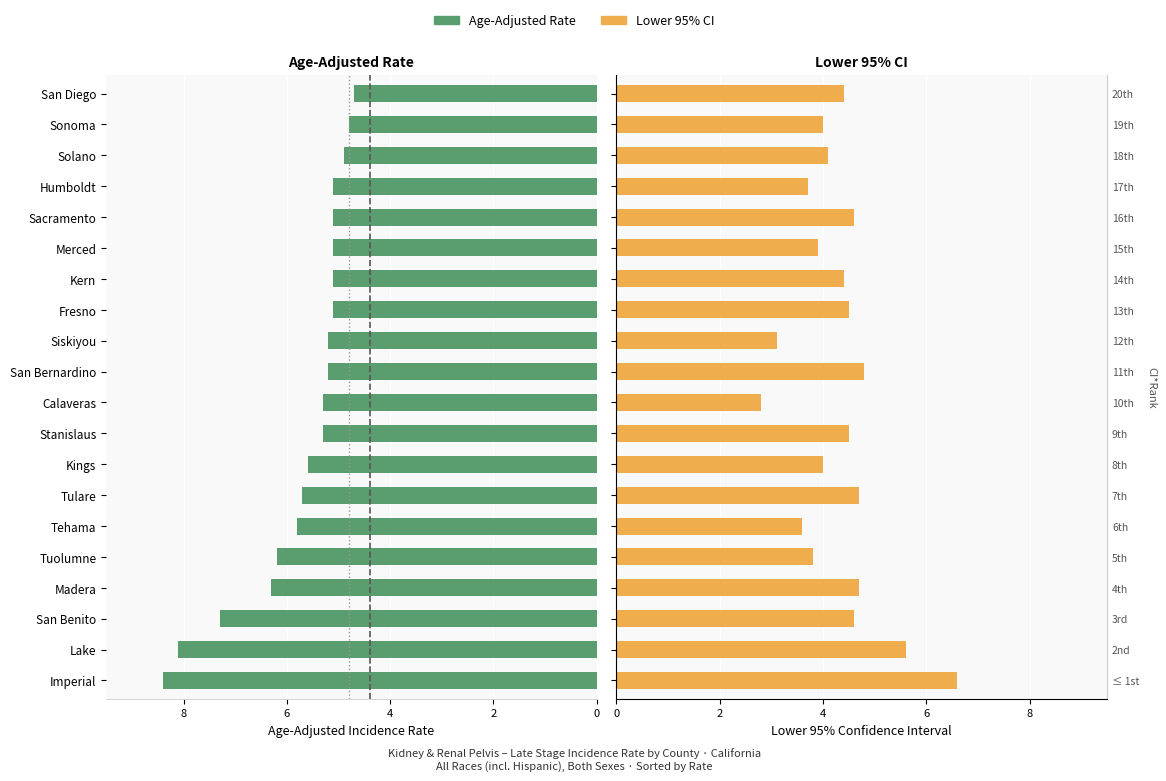

What is the value of the Age-Adjusted Rate bar at the 19th from the left?

4.8